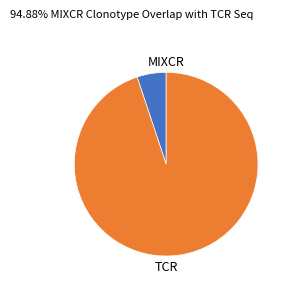

Does any single category account for the majority?

Yes